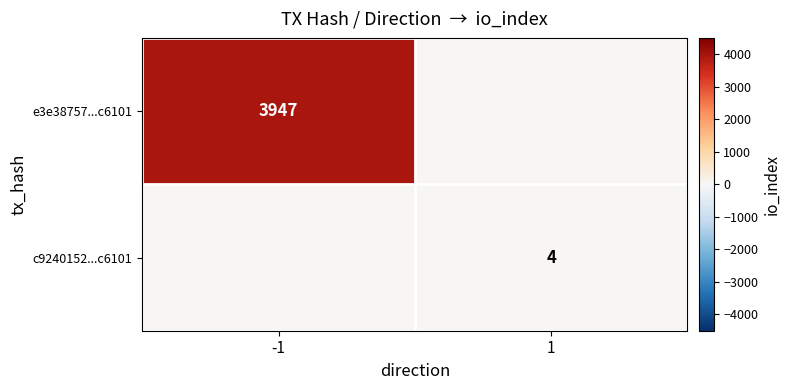

How many series are shown in this chart?

2